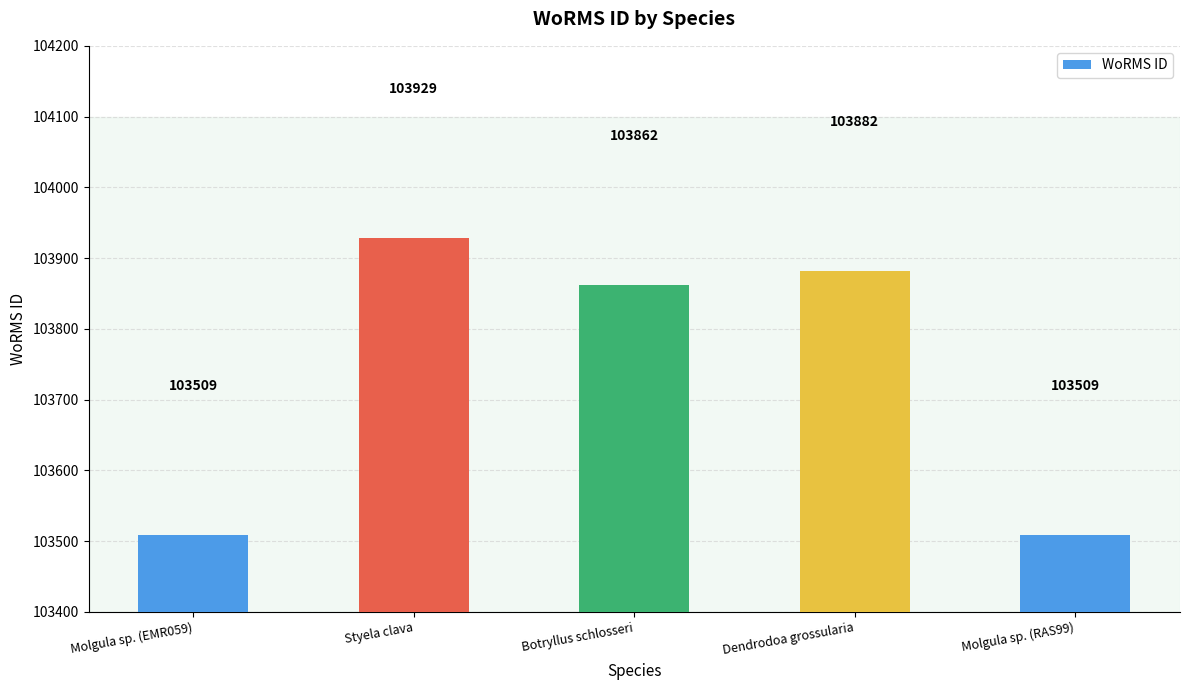

What is the label of the 4th bar from the right?

Styela clava